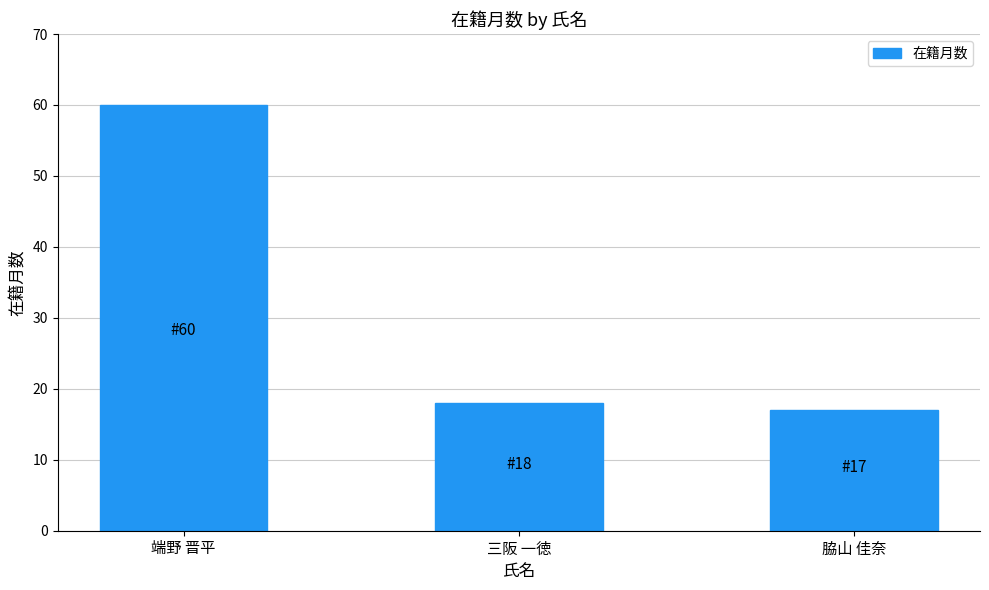

Is it true that the value at 脇山 佳奈 is 9?

False